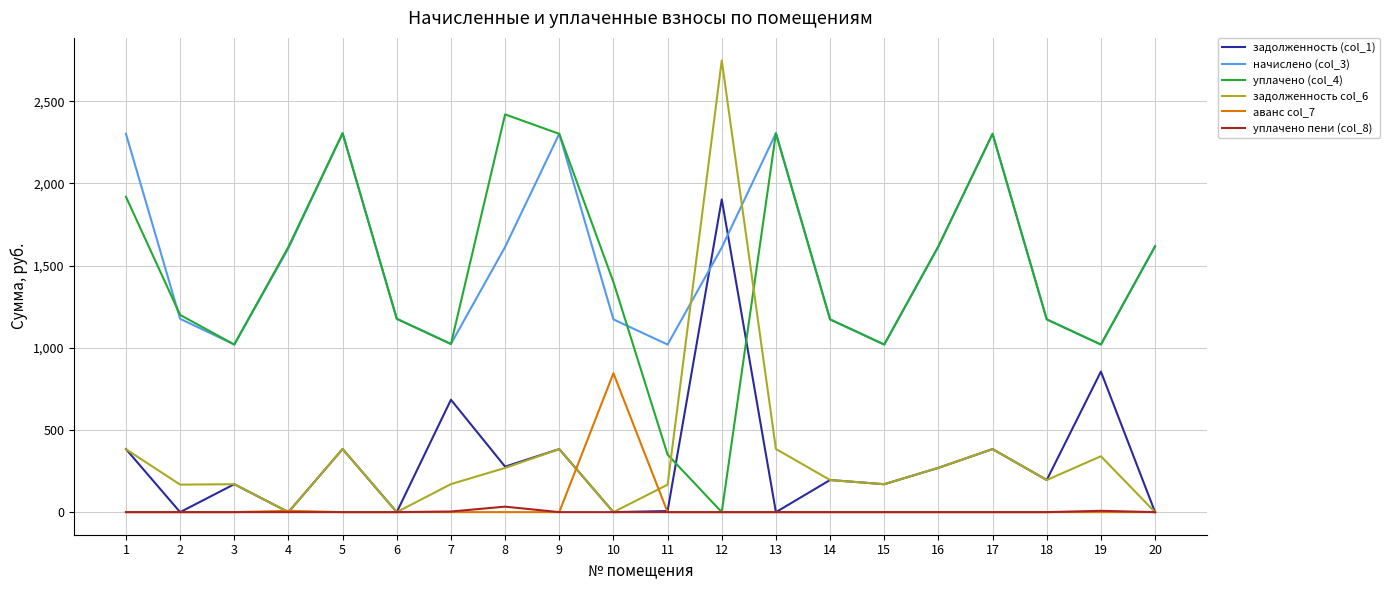

Is the value of уплачено (col_4) at 5 greater than the value of аванс col_7 at 2?

Yes